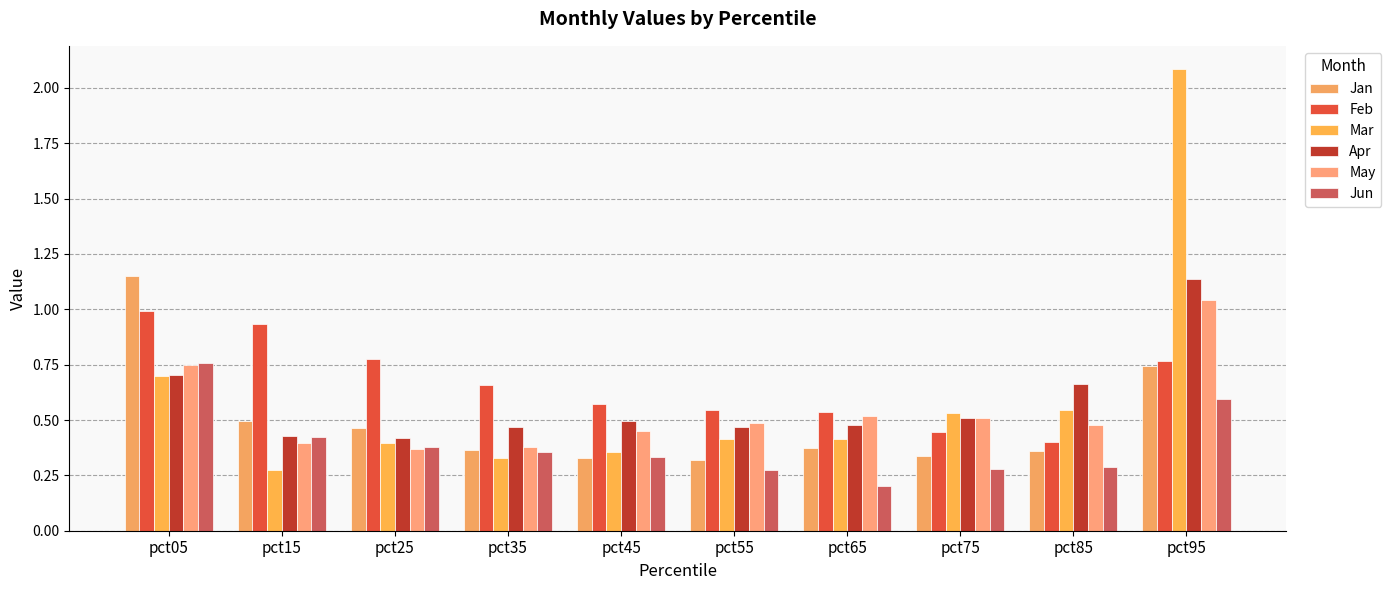

Which series has the largest range (max minus min)?

Mar